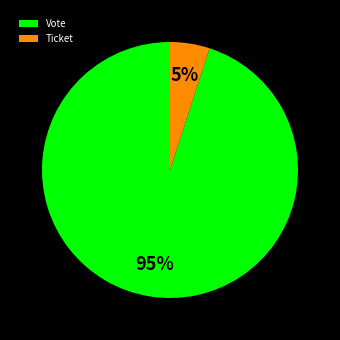

Which slice is the smallest?

Ticket